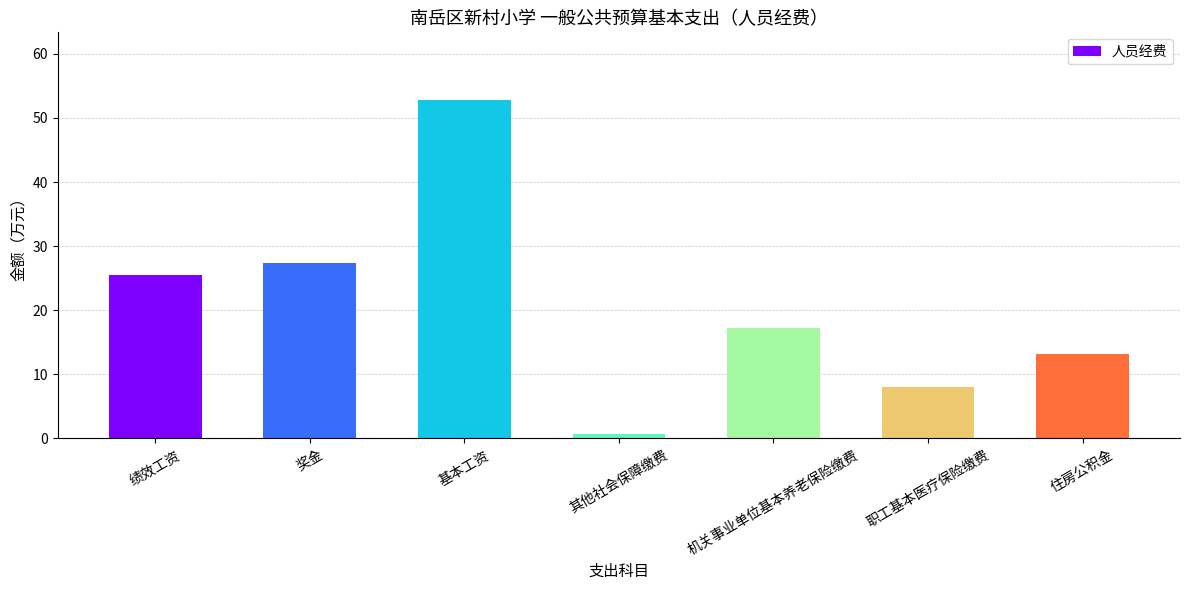

What position from the left is 奖金?

2